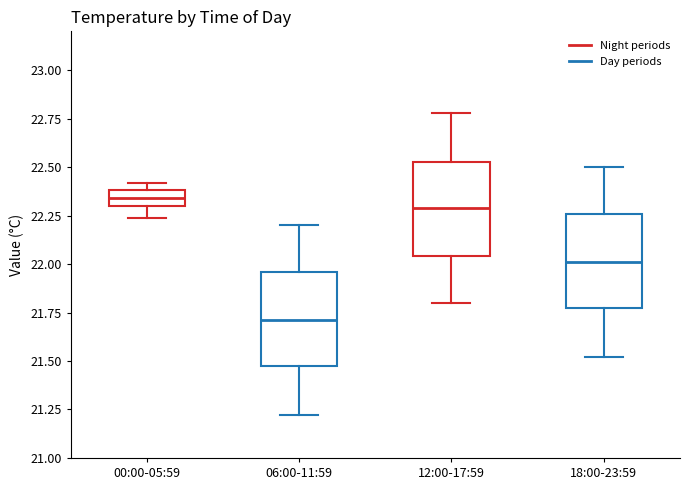

Which box has the highest median line?

00:00-05:59